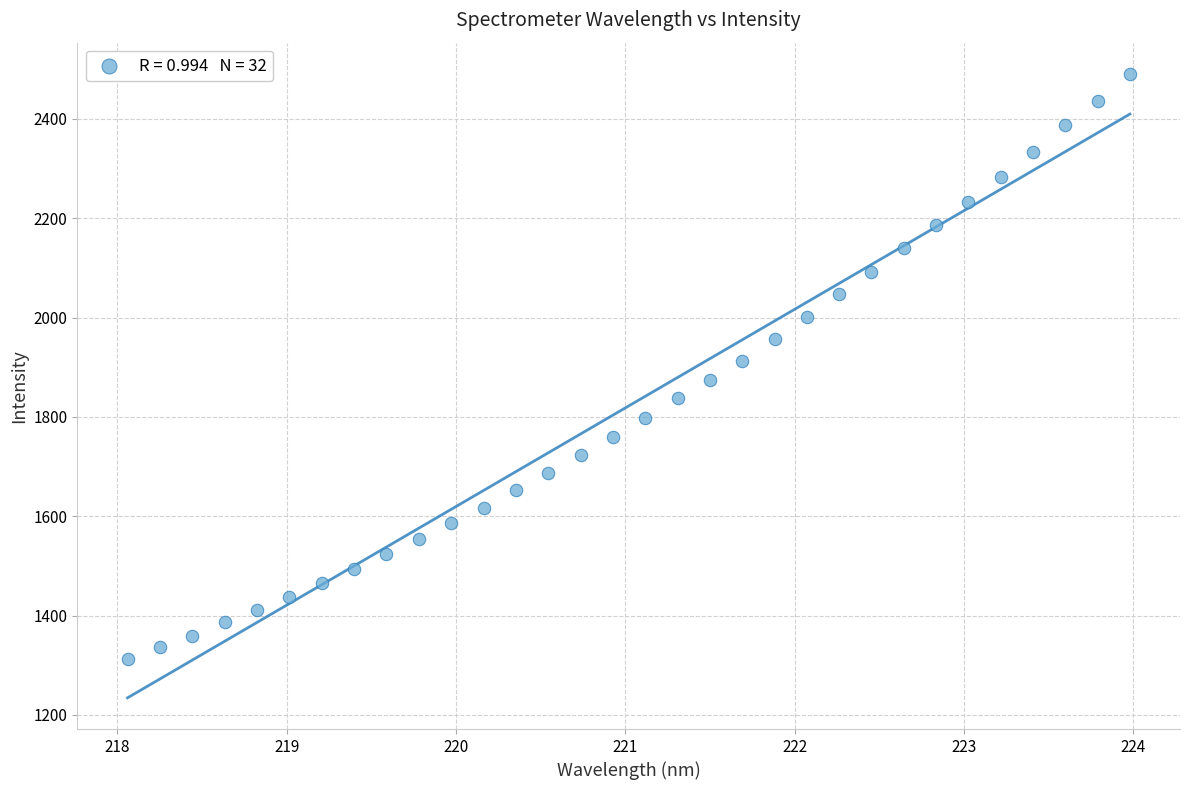

What is the range of X values (max minus min)?

5.9